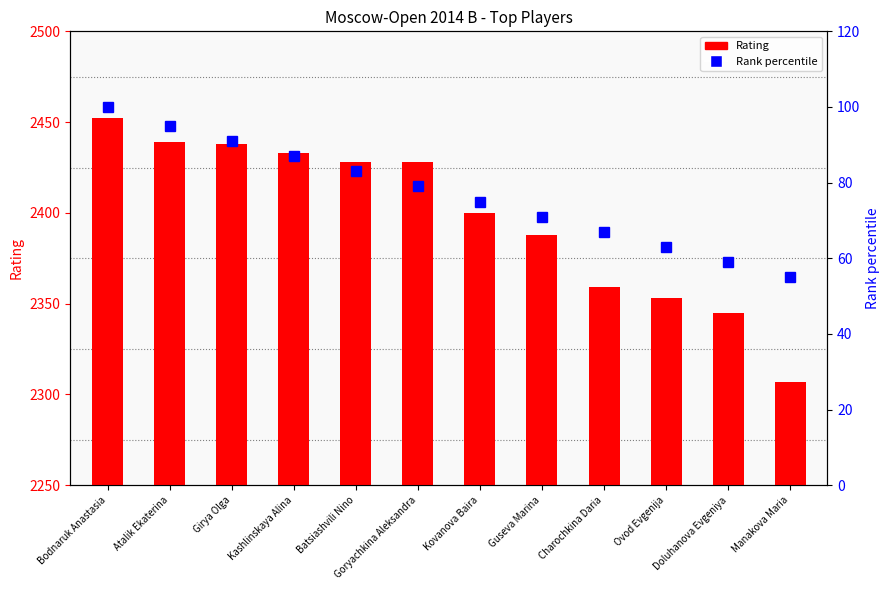

At which category does the chart reach its minimum across all series?

Manakova Maria